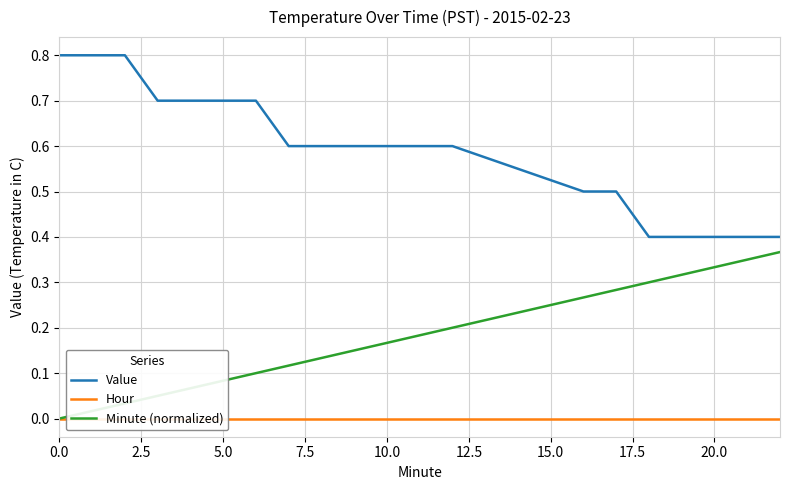

True or false: Minute (normalized) and Value cross at least once.

False